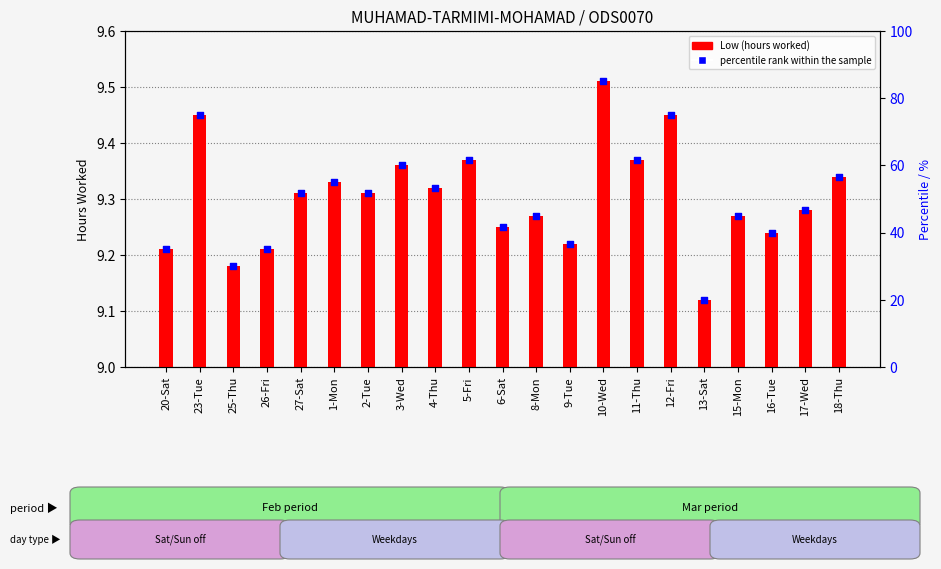

Which series has the largest Y range (max minus min)?

percentile rank within the sample